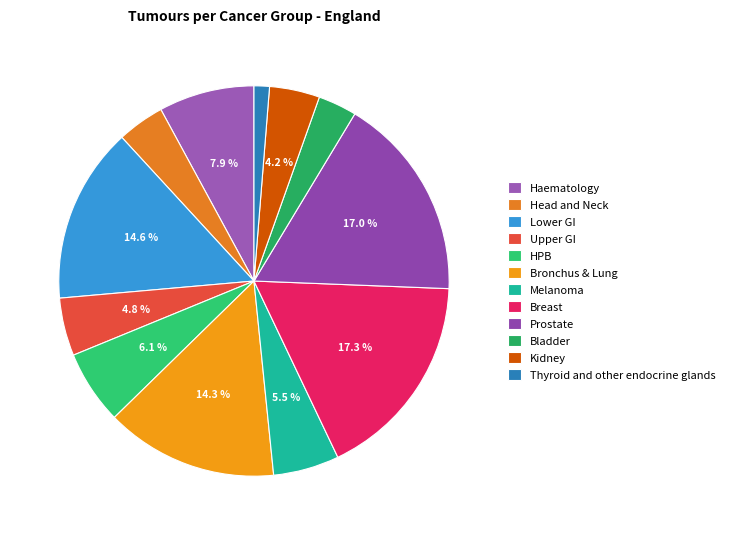

Which slice is the smallest?

Thyroid and other endocrine glands